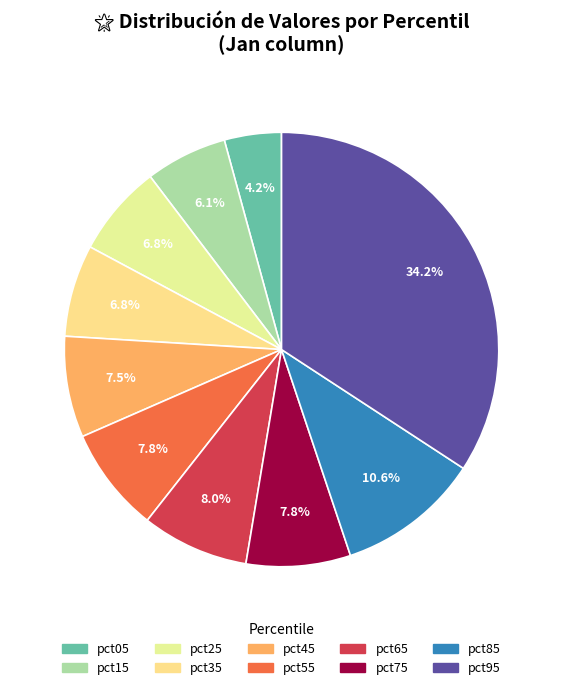

Count the number of slices in the pie.

10